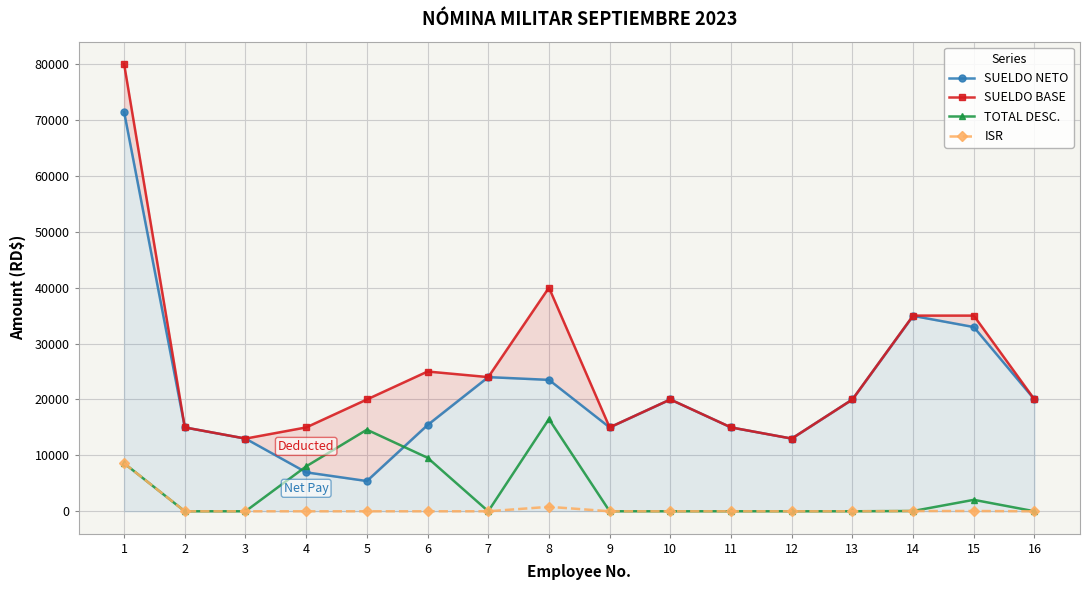

True or false: ISR and SUELDO NETO cross at least once.

False